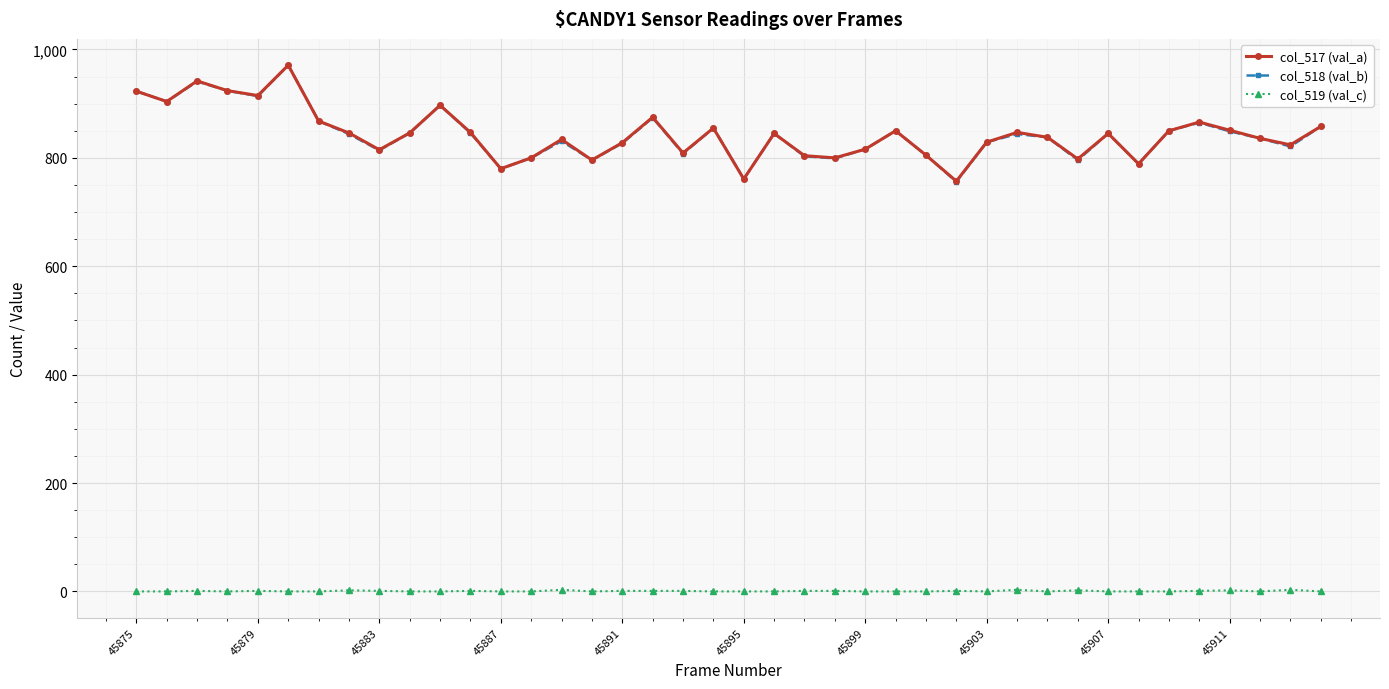

True or false: col_519 (val_c) and col_517 (val_a) cross at least once.

False